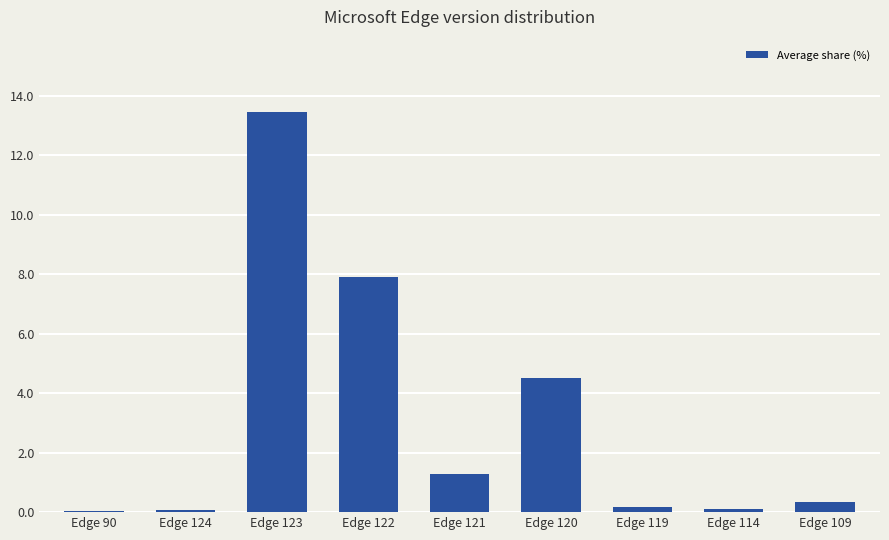

Which label corresponds to the largest value in the chart?

Edge 123